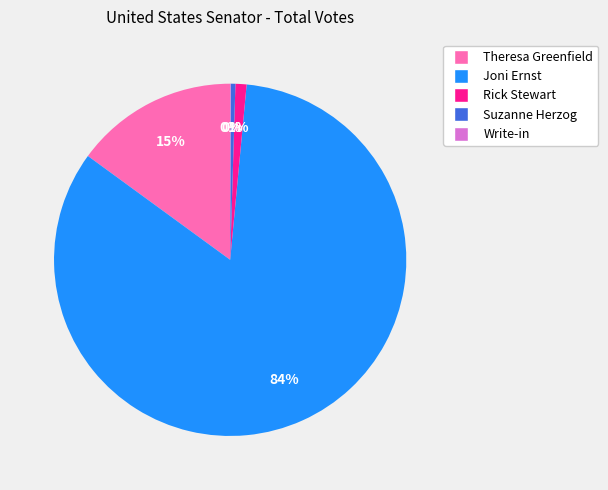

True or false: Joni Ernst accounts for 84% of the total.

True